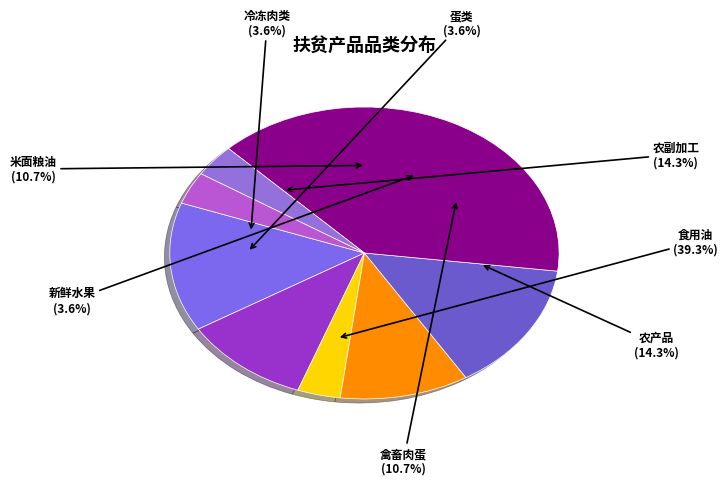

Rank the categories by value from lowest to highest.

新鲜水果, 蛋类, 冷冻肉类, 米面粮油, 禽畜肉蛋, 农副加工, 农产品, 食用油